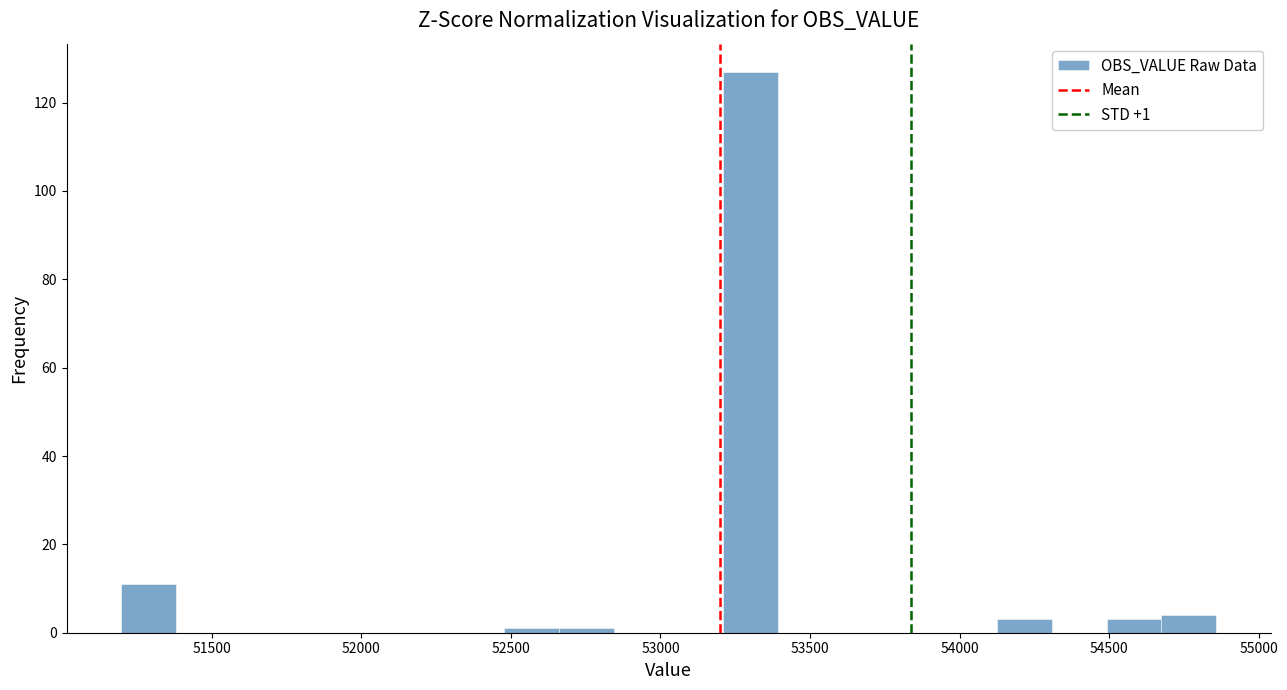

Read against the x-axis, roughly where is the centre of the tallest bar?

53300